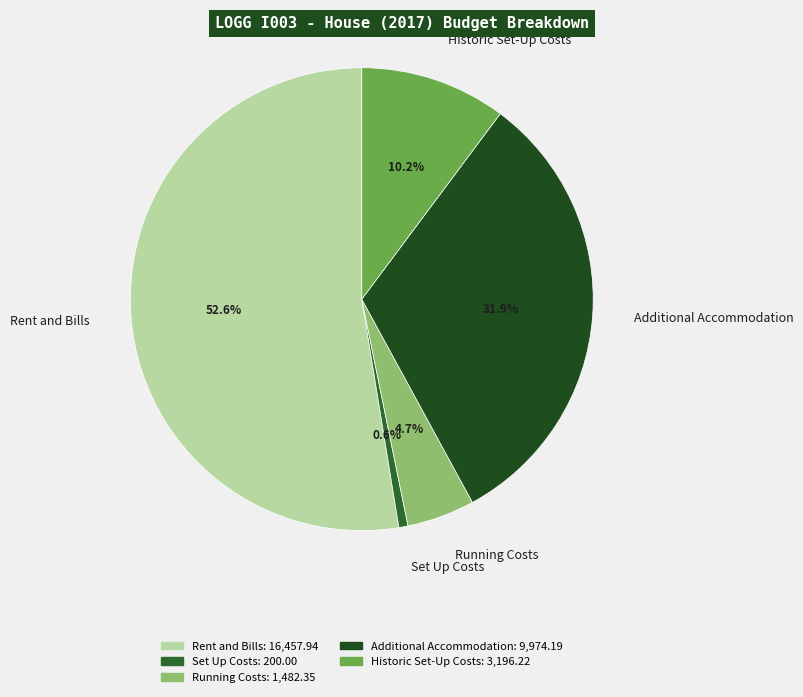

Approximately how many times larger is the value at Additional Accommodation compared to Historic Set-Up Costs?

3.1